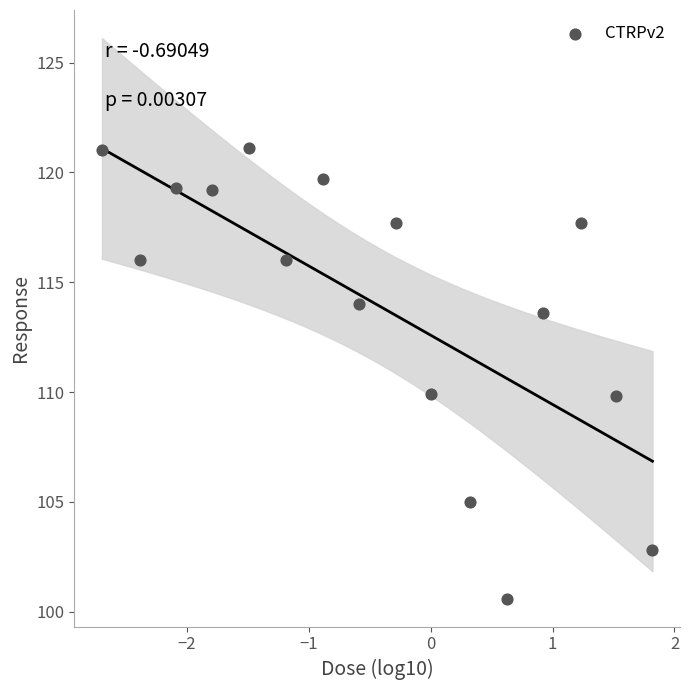

What is the range of Y values (max minus min)?

20.5